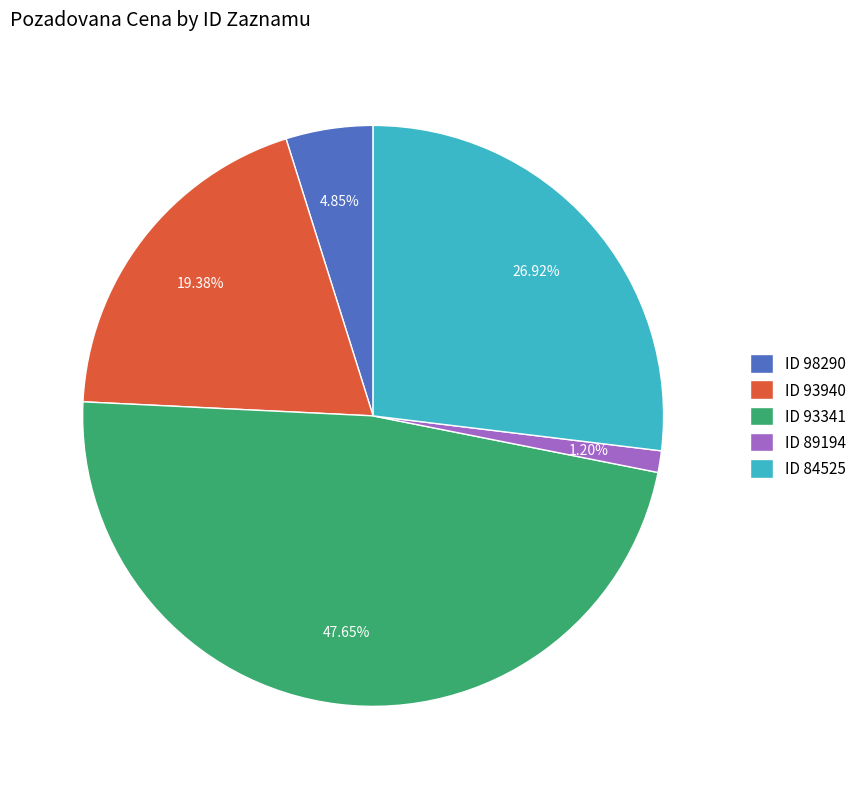

Rank the categories by value from lowest to highest.

ID 89194, ID 98290, ID 93940, ID 84525, ID 93341